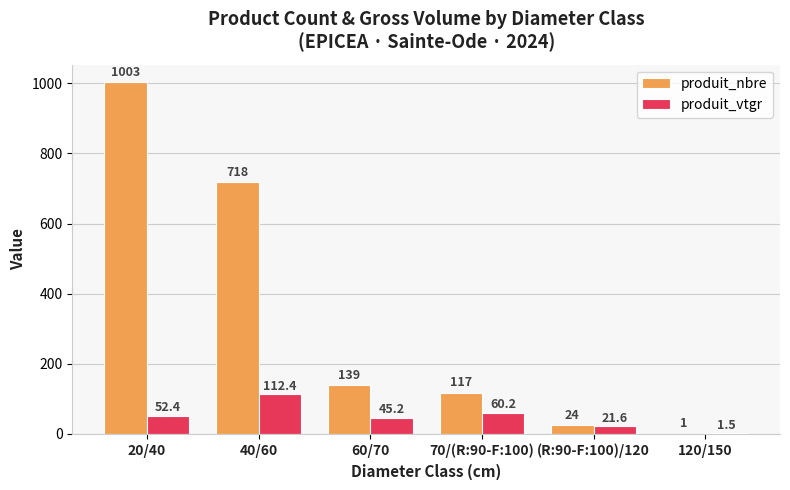

Which label corresponds to the largest value in the chart?

20/40